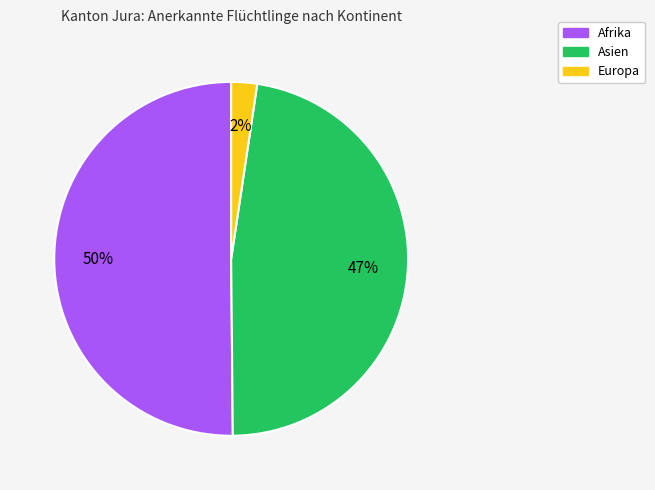

To the nearest percent, what is the average slice percentage?

33%